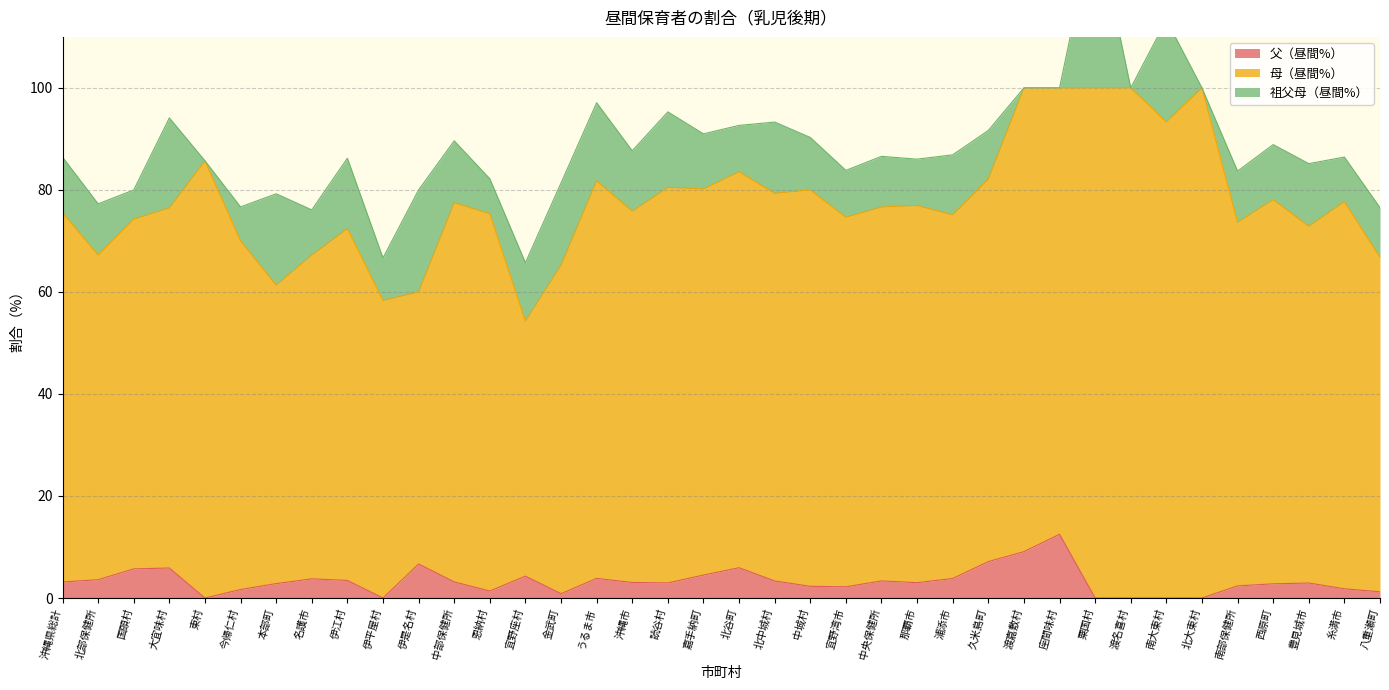

True or false: 母（昼間%） and 祖父母（昼間%） intersect in this chart.

False